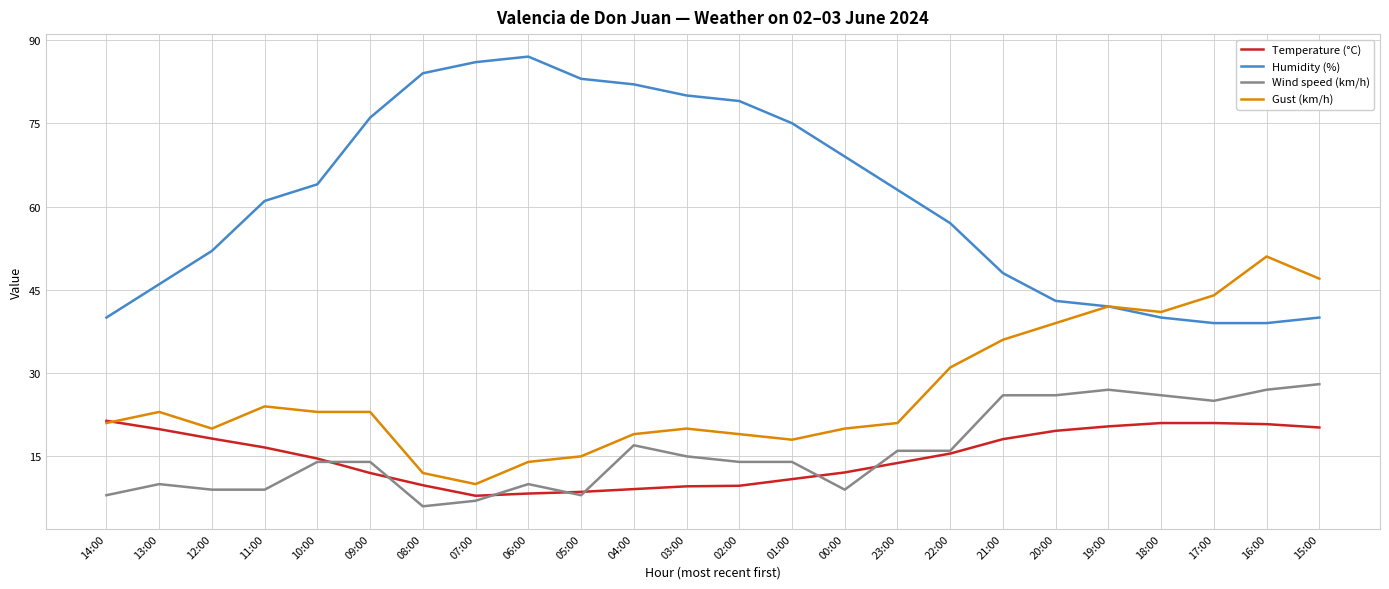

Is the value of Wind speed (km/h) at 13:00 greater than the value of Gust (km/h) at 20:00?

No